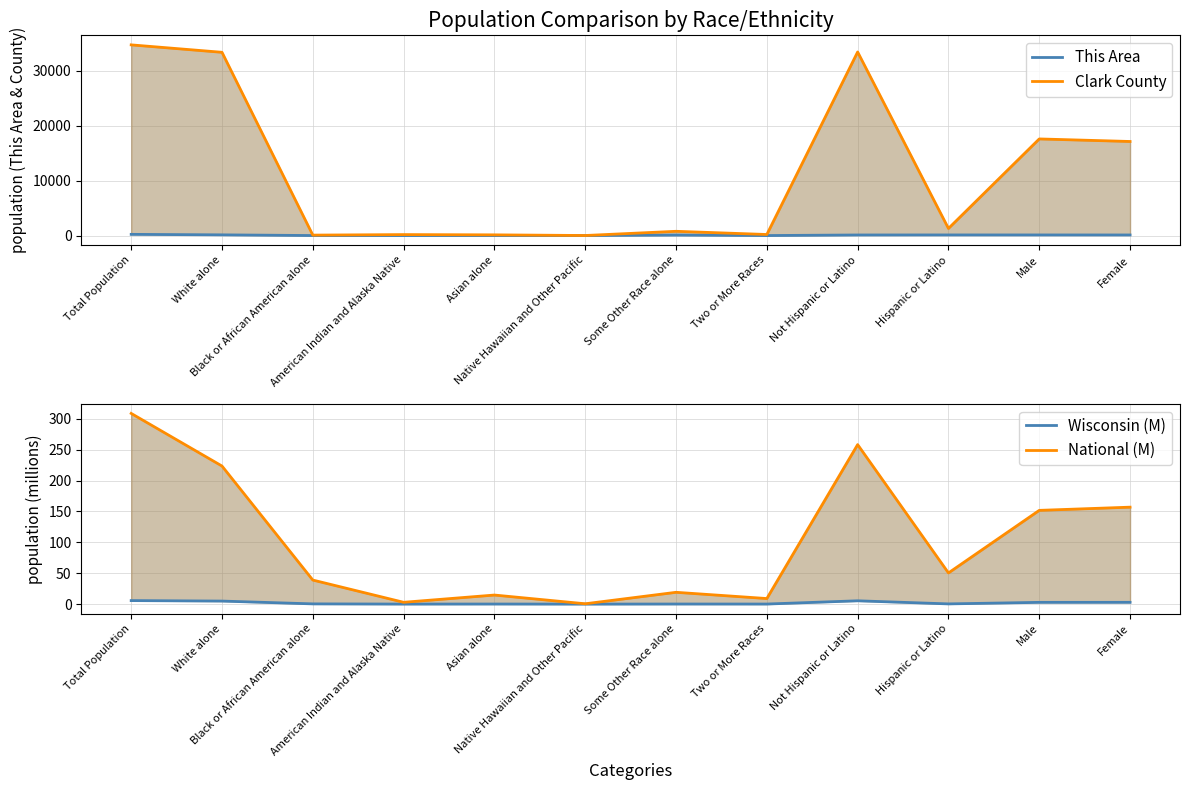

List the series in order of their peak value, highest first.

Clark County, National (M), This Area, Wisconsin (M)